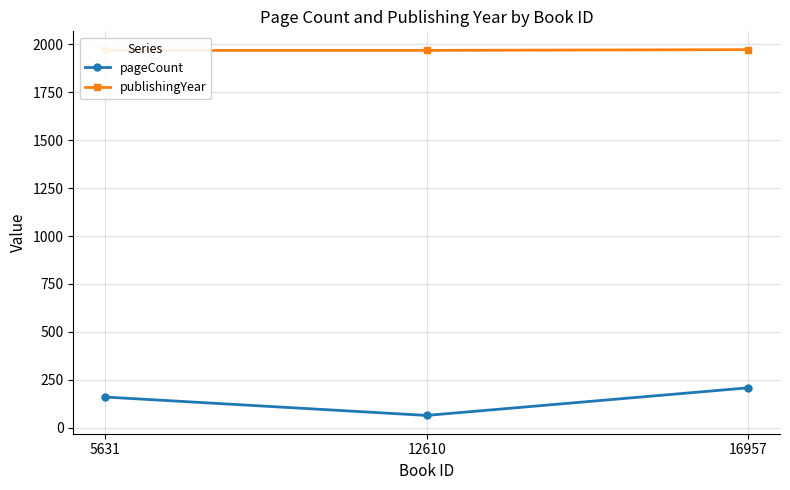

What is the maximum value for publishingYear?

1973